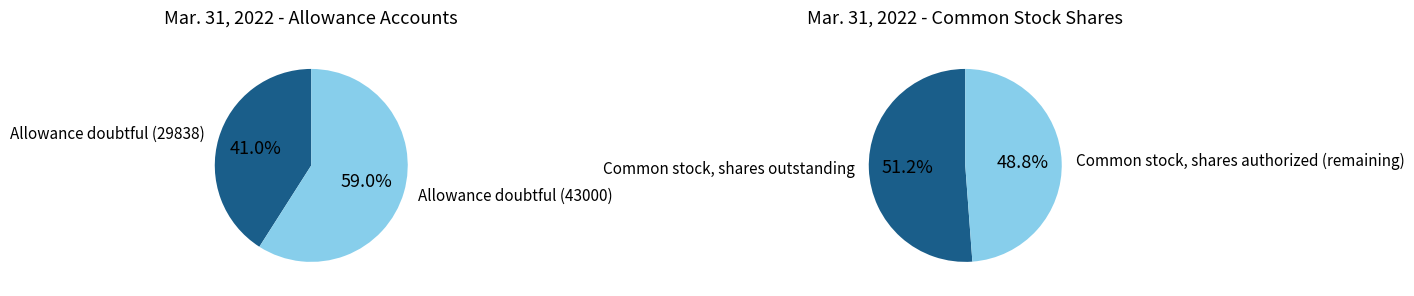

How many segments does this pie chart have?

4